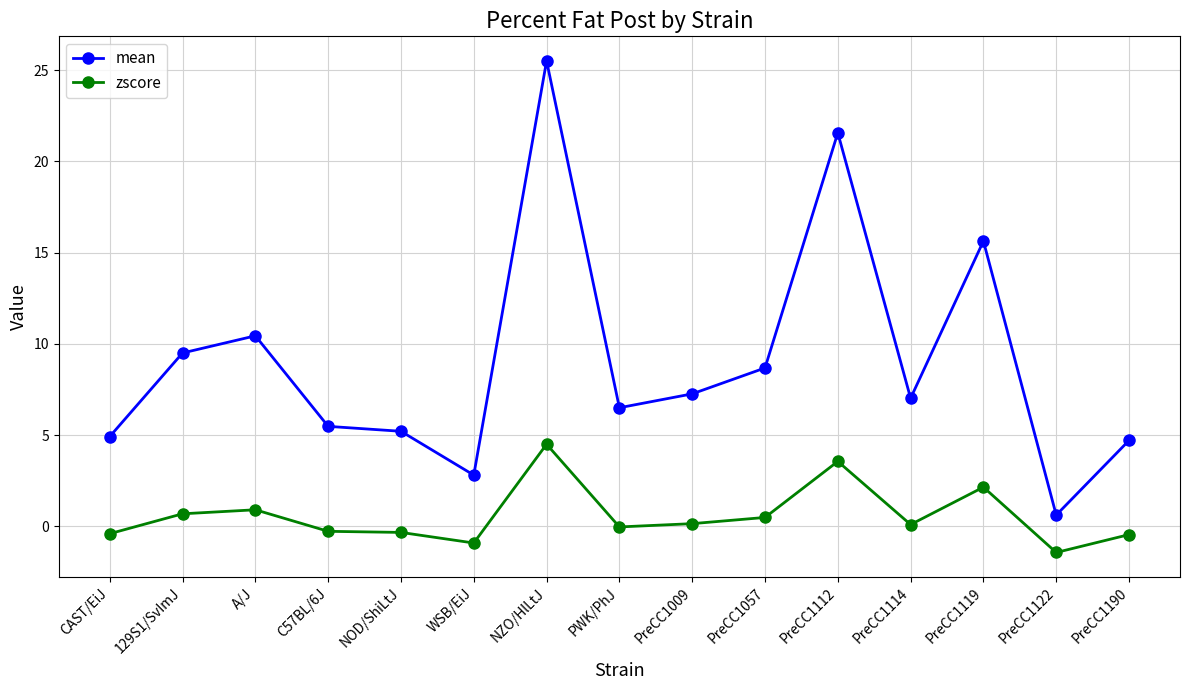

Is it true that mean equals 5.2 at NOD/ShiLtJ?

True